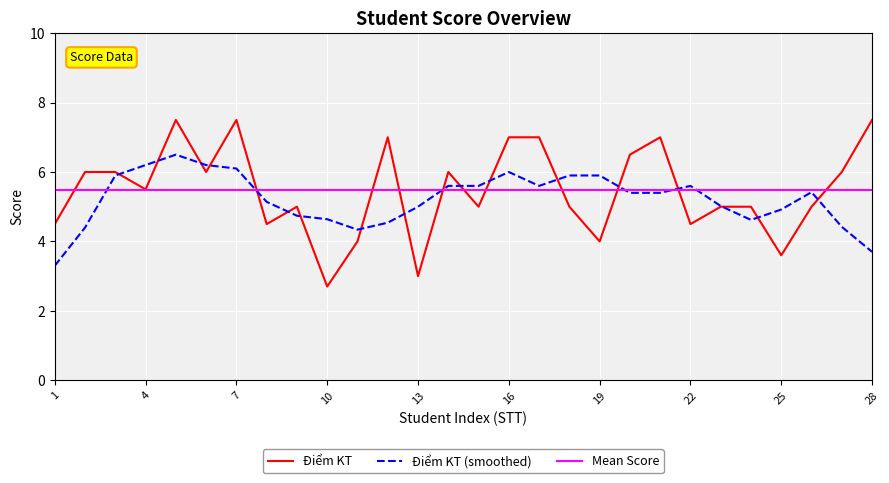

The value of Điểm KT at 16 is 10.6. True or false?

False